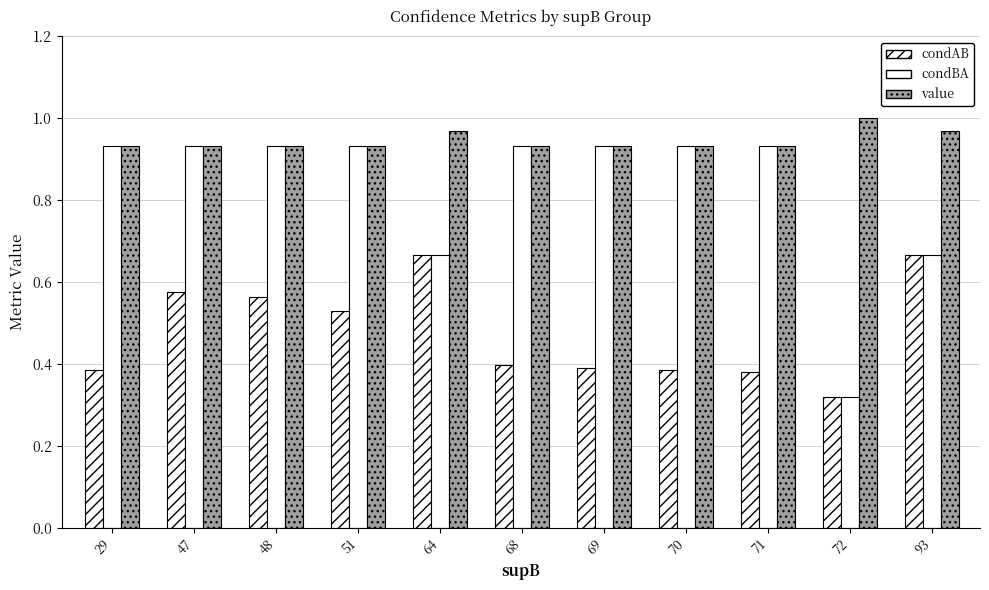

What value does the condBA series have at 72?

0.3